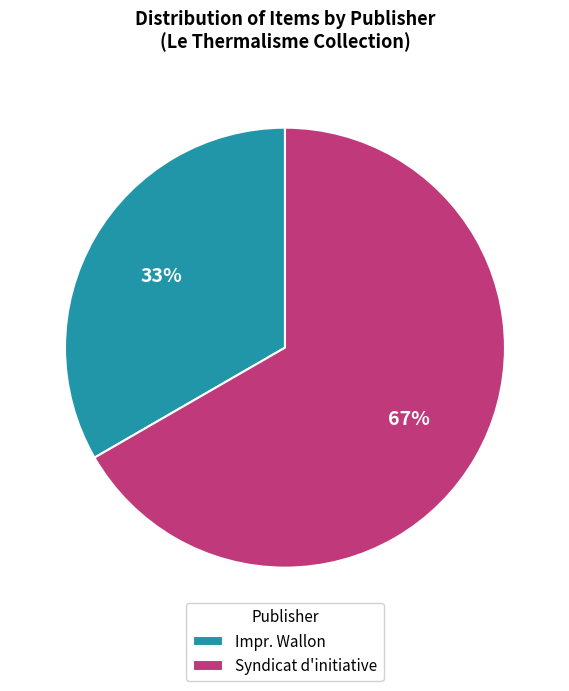

What is the majority slice?

Syndicat d'initiative